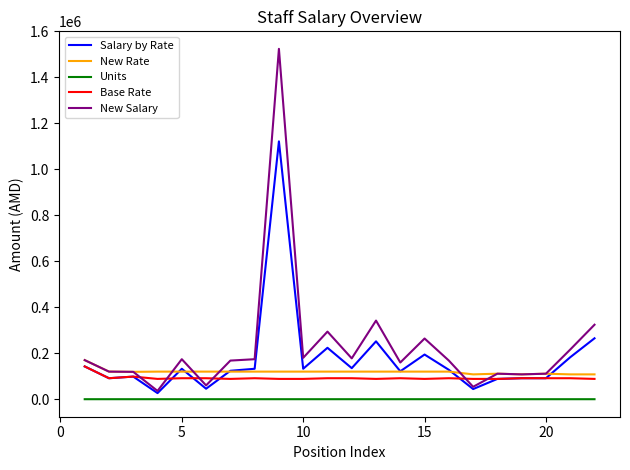

True or false: New Rate and Units cross at least once.

False